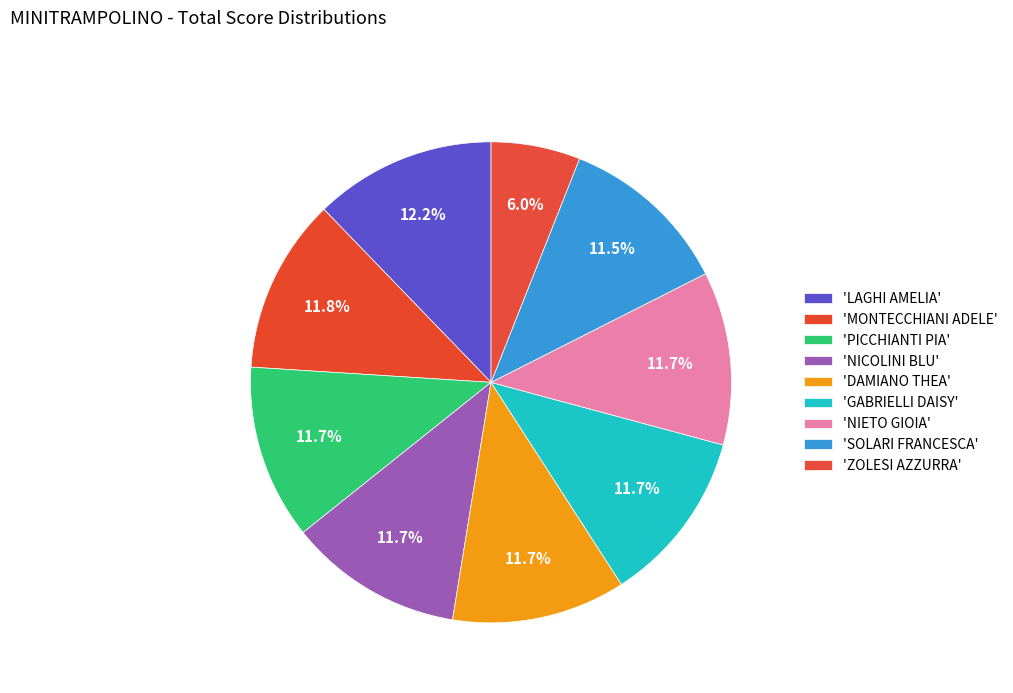

Count the number of slices in the pie.

9